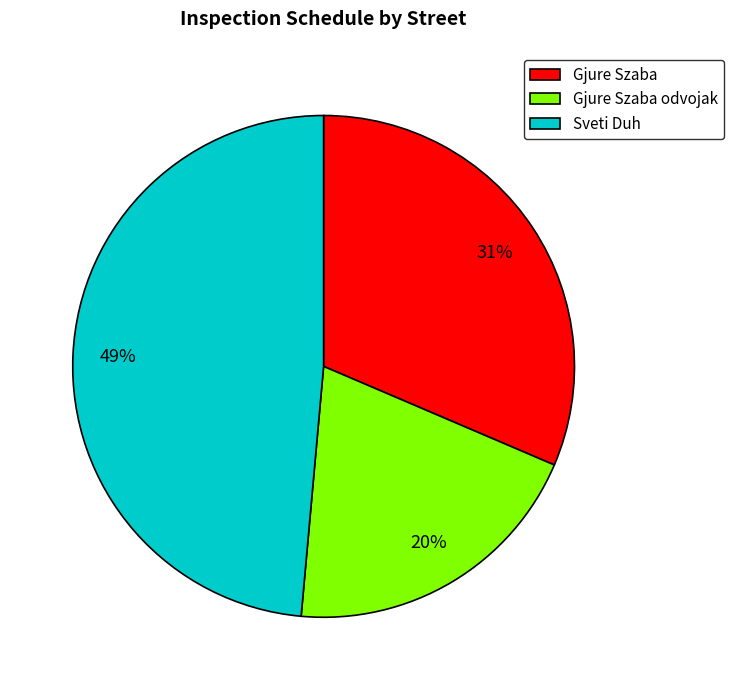

To the nearest percent, what percentage of the pie is Sveti Duh?

49%